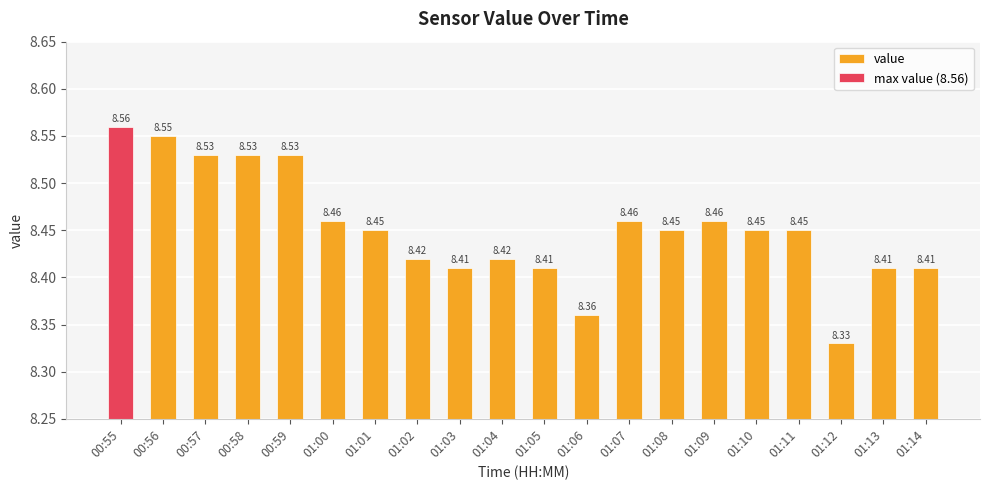

How many categories are shown in the chart?

20